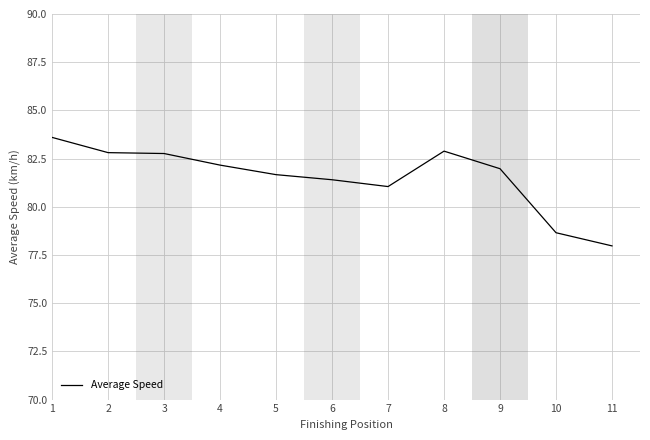

What is the greatest value displayed?

83.6